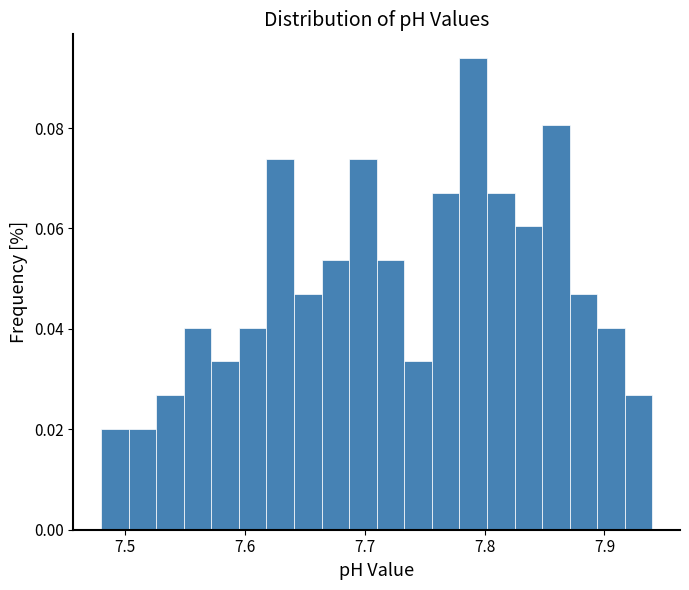

Around what value on the x-axis is the tallest bar? Give the approximate position of its centre, as read against the axis.

7.79